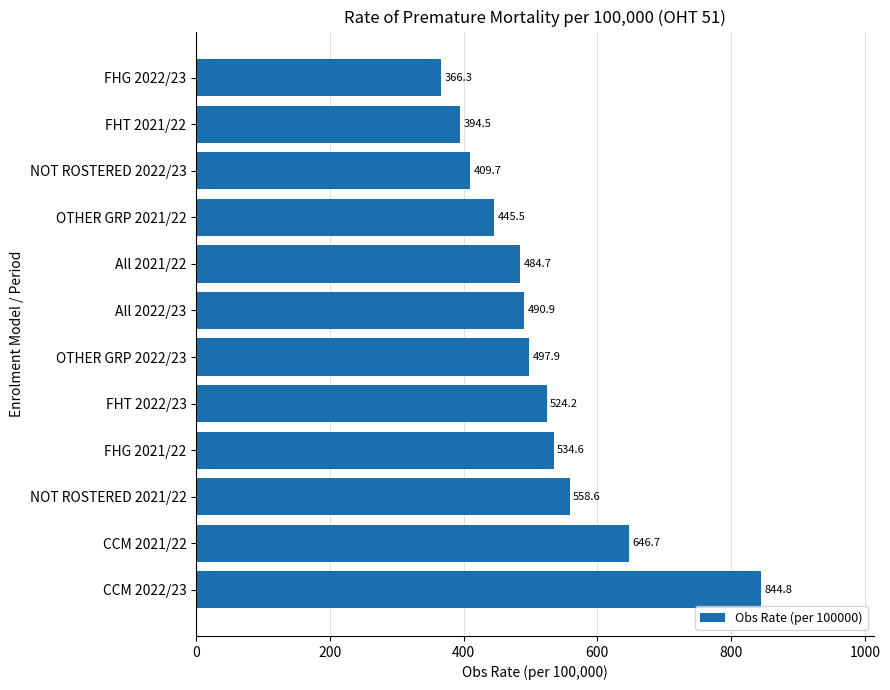

How many bars are there in total?

12